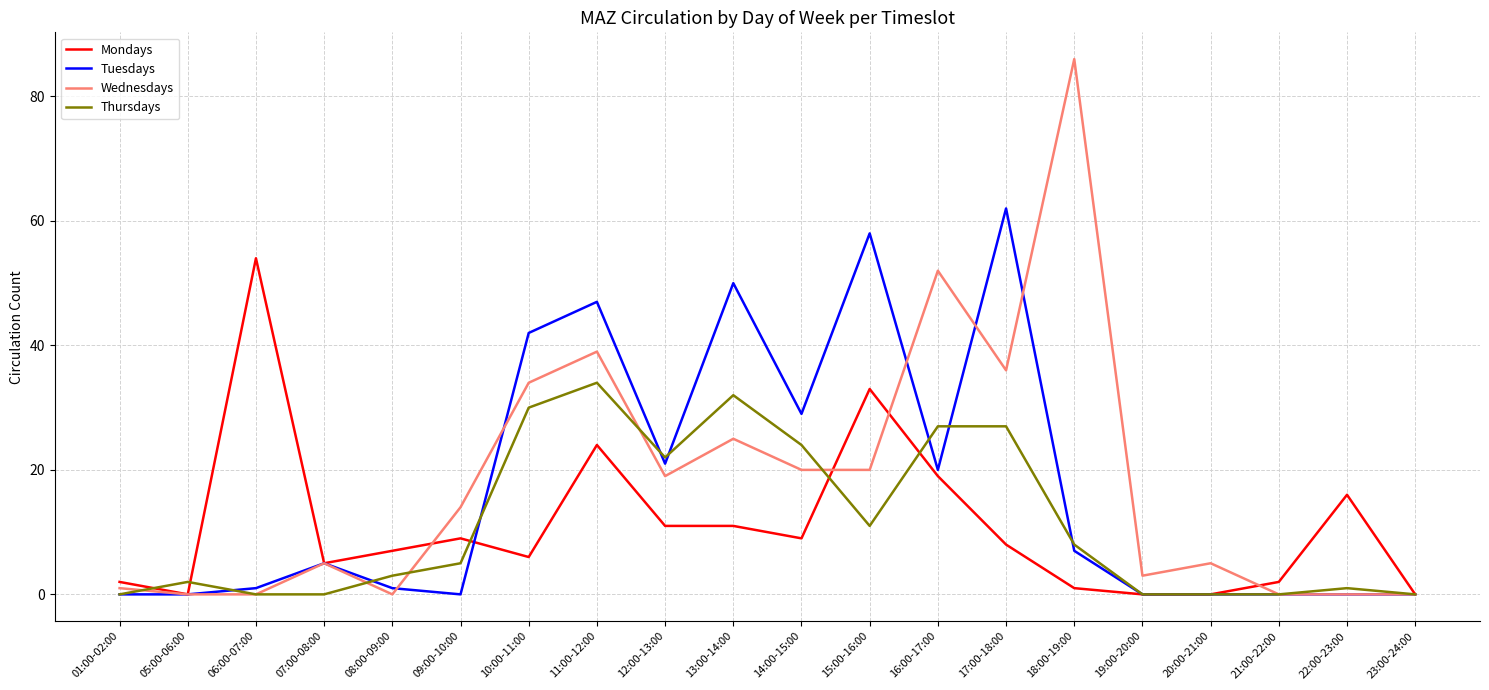

Is this an area chart (filled region under the line)?

No